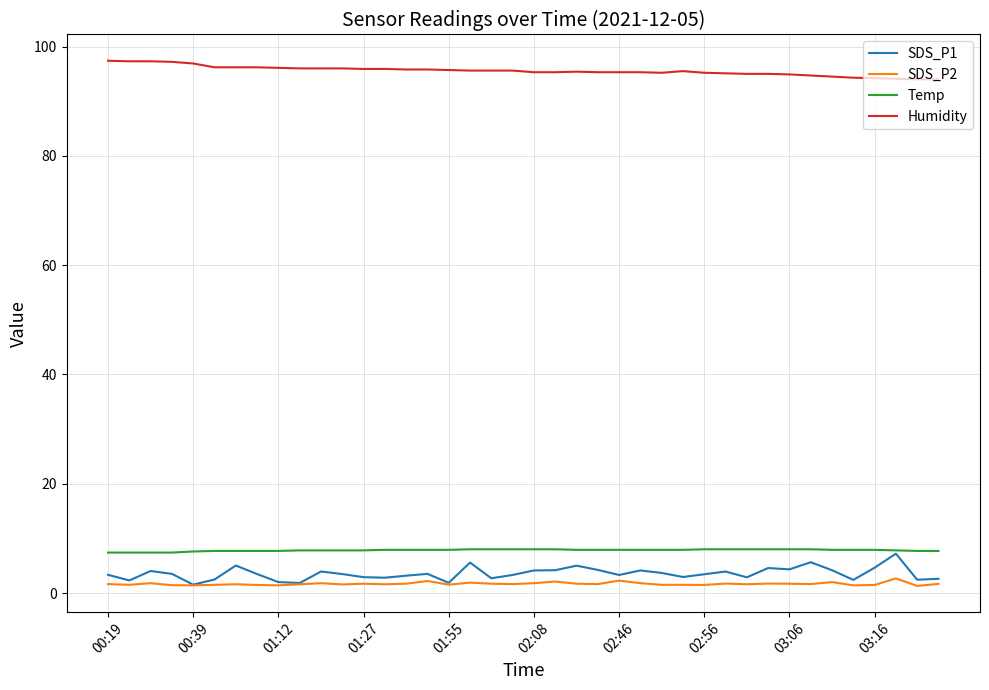

What is the maximum value shown in the chart?

97.4